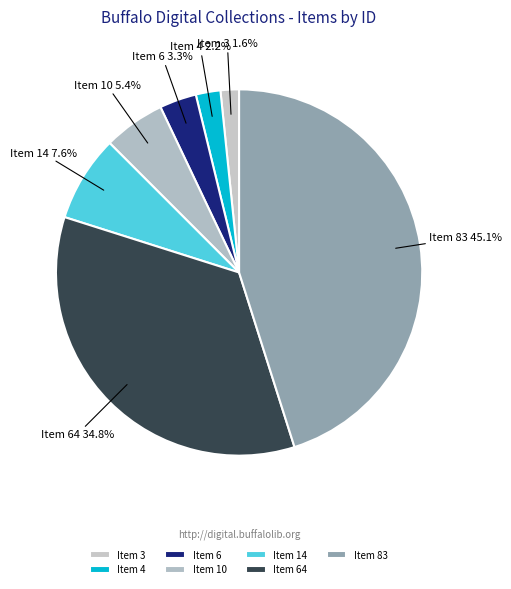

To the nearest percent, what portion does Item 4 represent?

2%